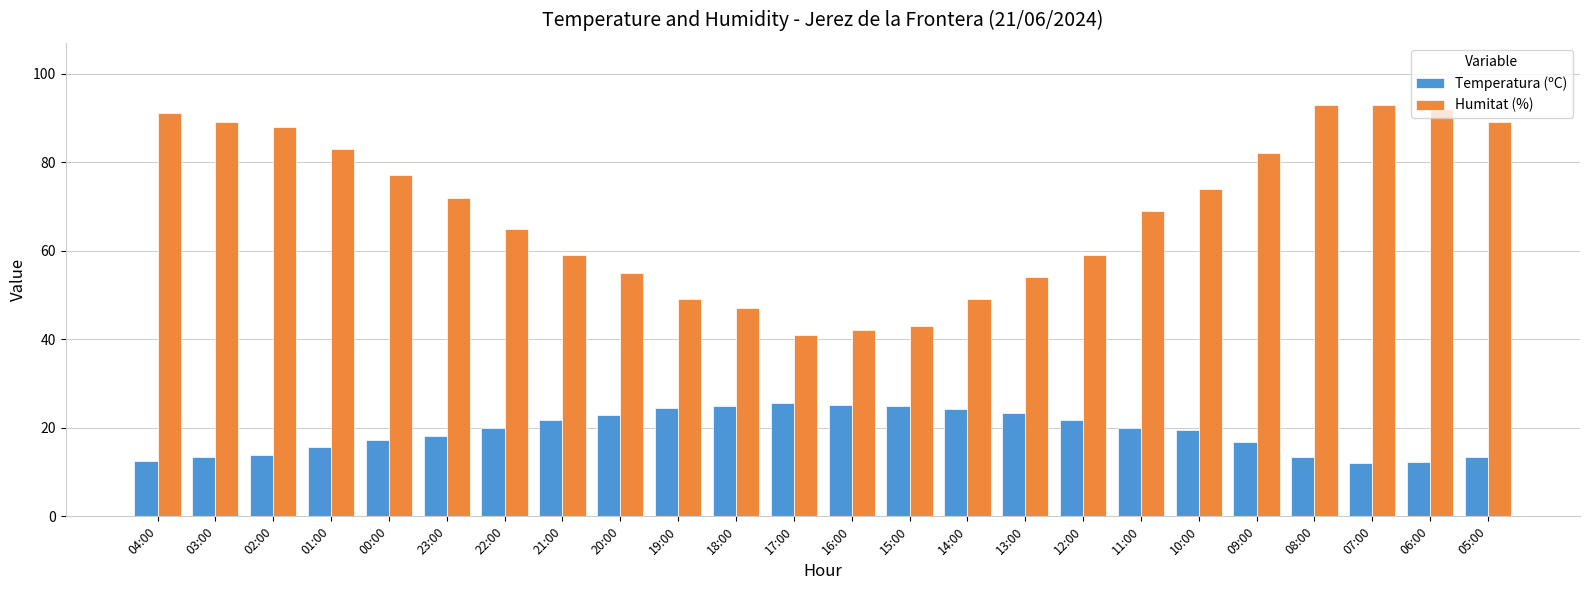

What is the value of the Humitat (%) bar at the 11th from the left?

47.0